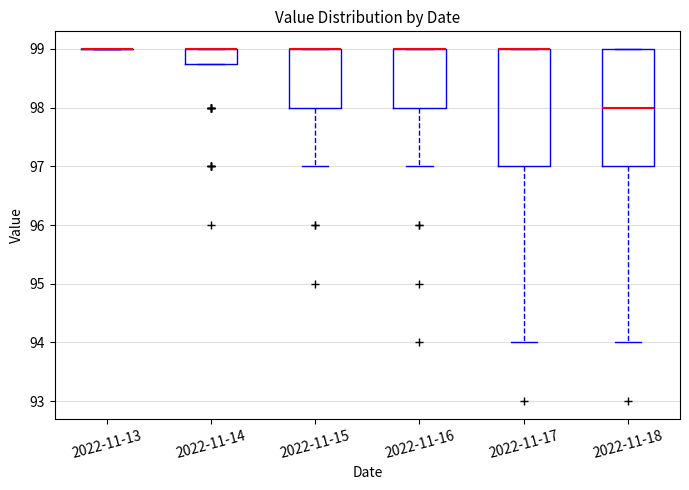

Where is the lower edge of the box for 2022-11-14 on the y-axis? The values are not printed on the chart, so give them approximately, as read against the axis.

98.8